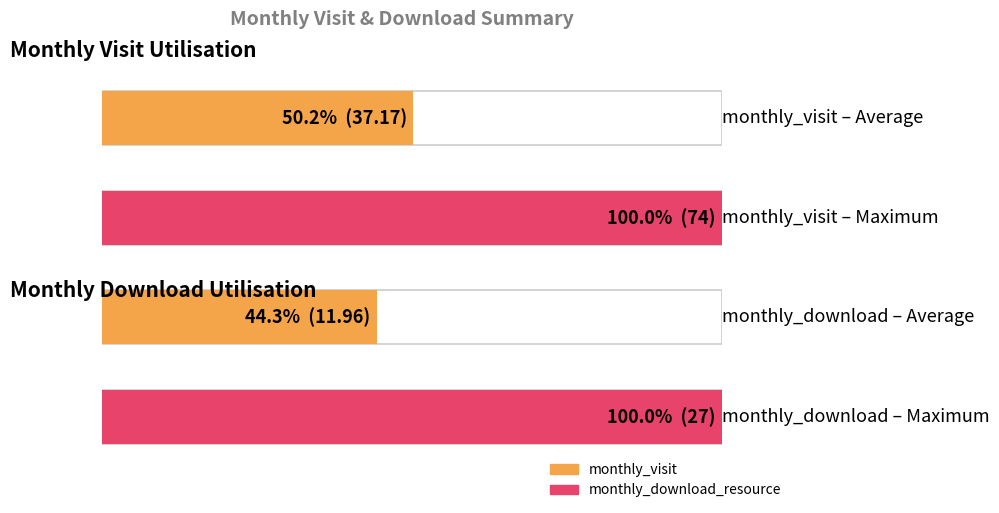

List the series in order of their peak value, lowest first.

monthly_download_resource, monthly_visit